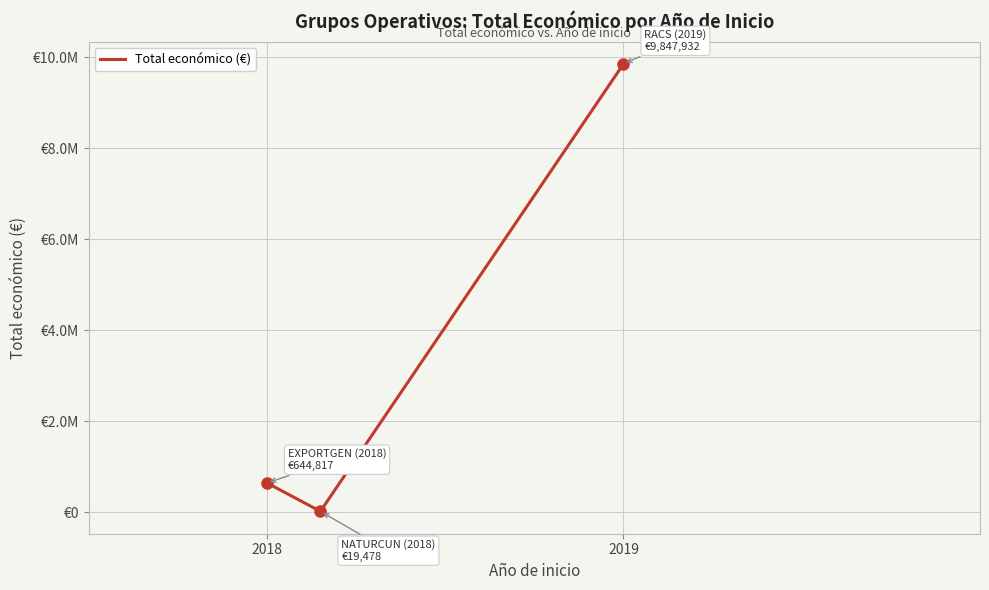

Where is the data nearest to the value 4933705?

2018